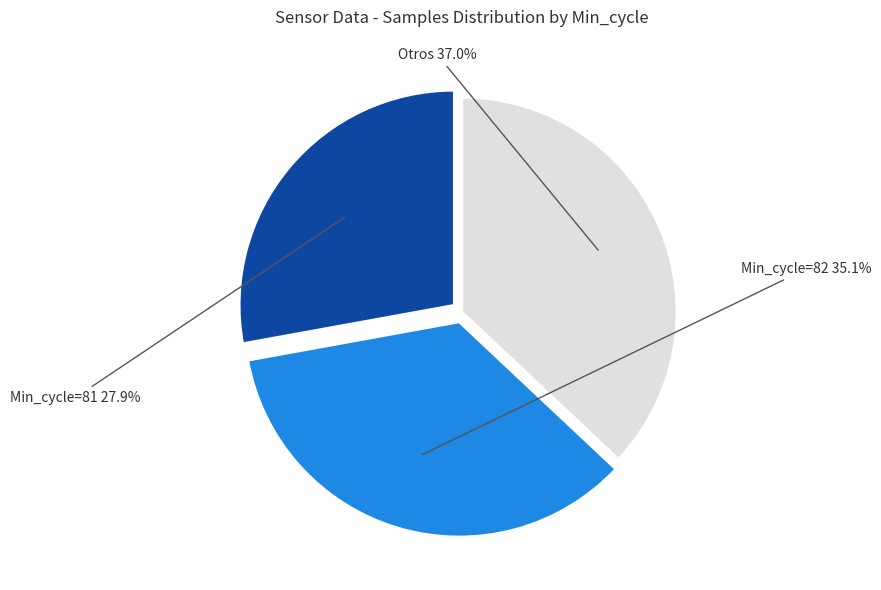

Is there any slice that represents more than half of the pie?

No